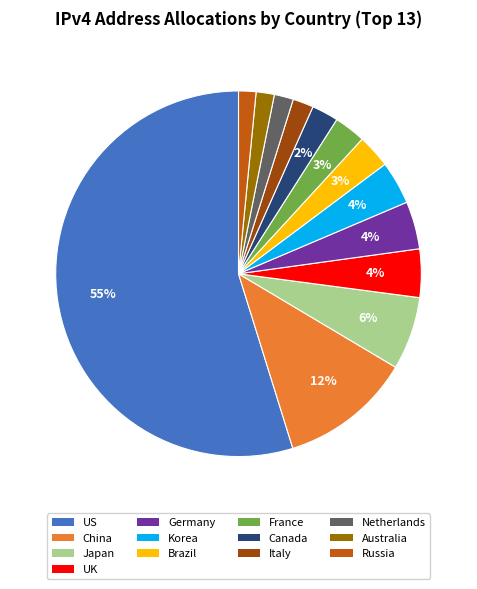

How many slices are in this pie chart?

13